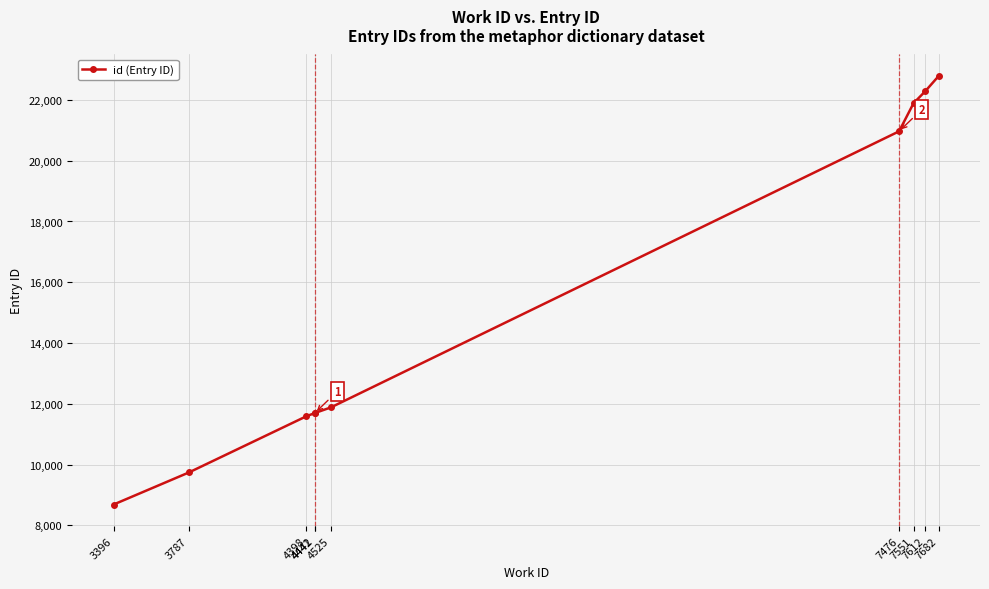

Is this an area chart (filled region under the line)?

No